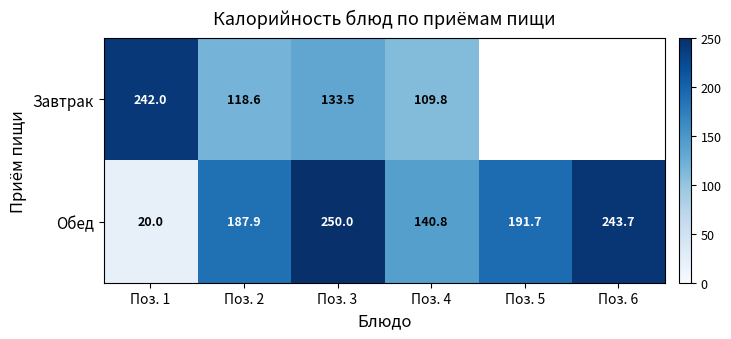

How many data points in Обед are above 191?

3